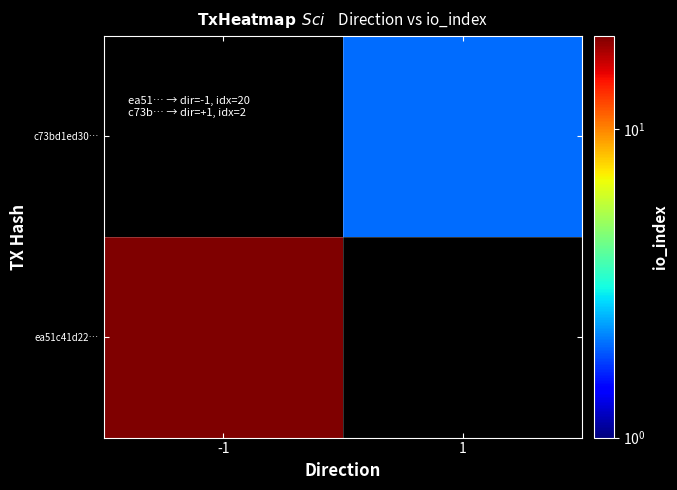

Rank the series at -1 from lowest to highest value.

c73bd1ed30…, ea51c41d22…